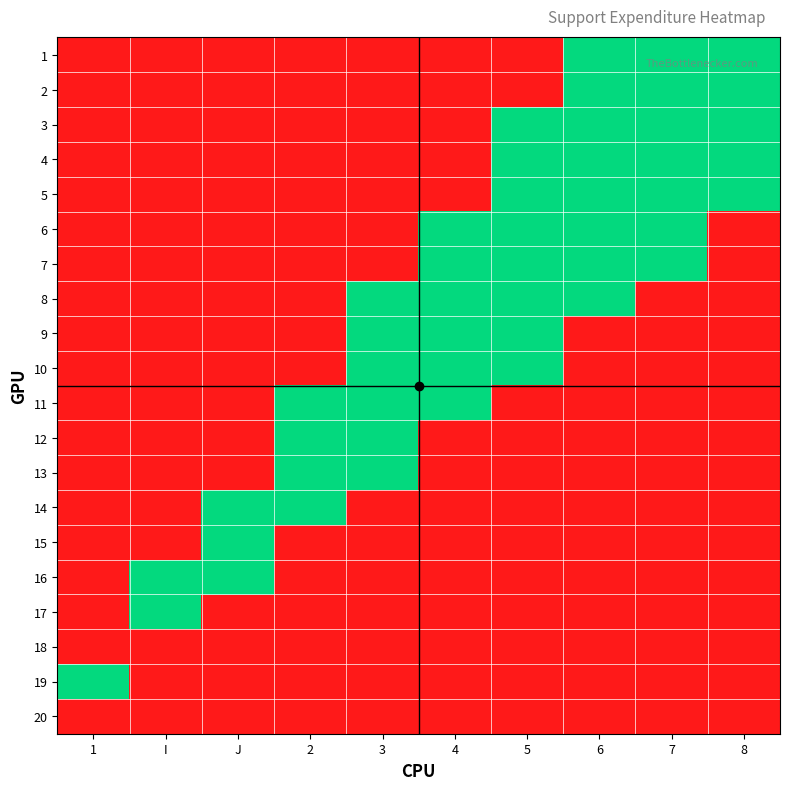

At which category is the sum across all series the highest?

8